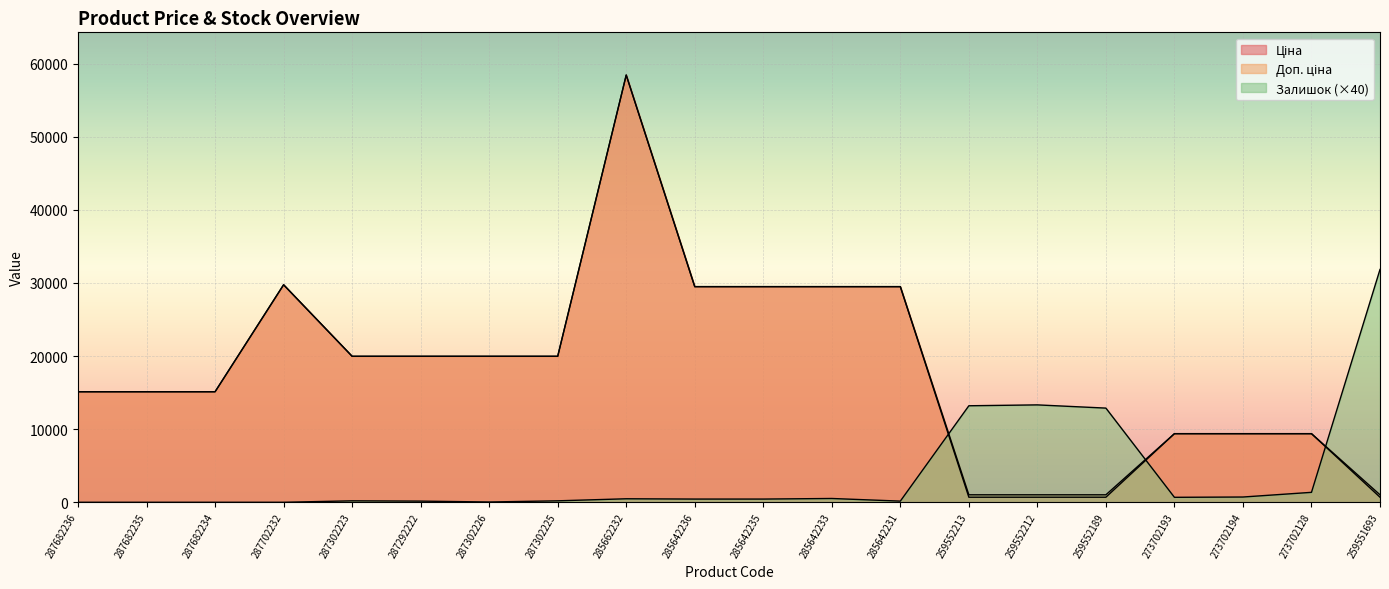

Reading left to right, extract all data points from this chart.

Ціна: 287682236=15120.0	287682235=15120.0	287682234=15120.0	287702232=29747.2	287302223=19964.2	287292222=19964.2	287302226=19964.2	287302225=19964.2	285662232=58426.5	285642236=29491.5	285642235=29491.5	285642233=29491.5	285642231=29491.5	259552213=693.7	259552212=693.7	259552189=693.7	273702193=9384.0	273702194=9384.0	273702128=9384.0	259551693=693.7
Доп. ціна: 287682236=15120.0	287682235=15120.0	287682234=15120.0	287702232=29747.2	287302223=19964.2	287292222=19964.2	287302226=19964.2	287302225=19964.2	285662232=58426.5	285642236=29491.5	285642235=29491.5	285642233=29491.5	285642231=29491.5	259552213=1024.6	259552212=1024.6	259552189=1024.6	273702193=9384.0	273702194=9384.0	273702128=9384.0	259551693=1024.6
Залишок: 287682236=0.0	287682235=0.0	287682234=0.0	287702232=0.0	287302223=200.0	287292222=160.0	287302226=40.0	287302225=200.0	285662232=480.0	285642236=440.0	285642235=440.0	285642233=520.0	285642231=160.0	259552213=13200.0	259552212=13320.0	259552189=12880.0	273702193=680.0	273702194=720.0	273702128=1360.0	259551693=31840.0